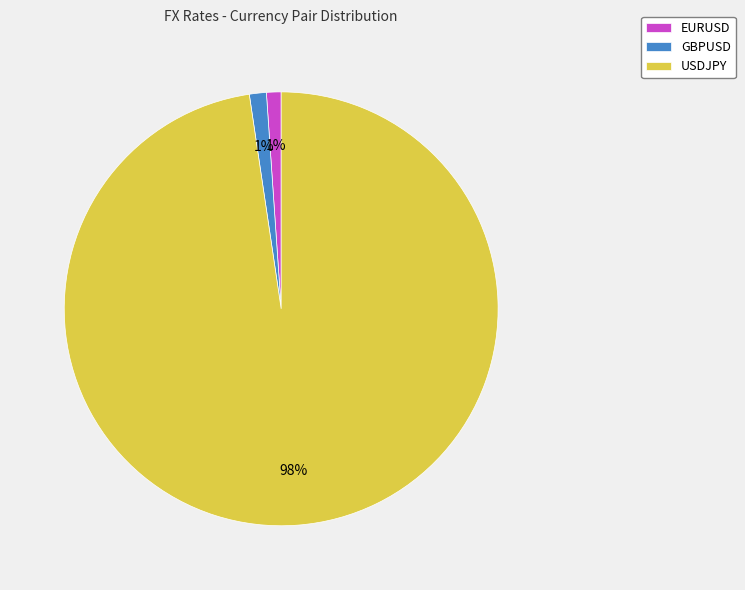

How many segments does this pie chart have?

3